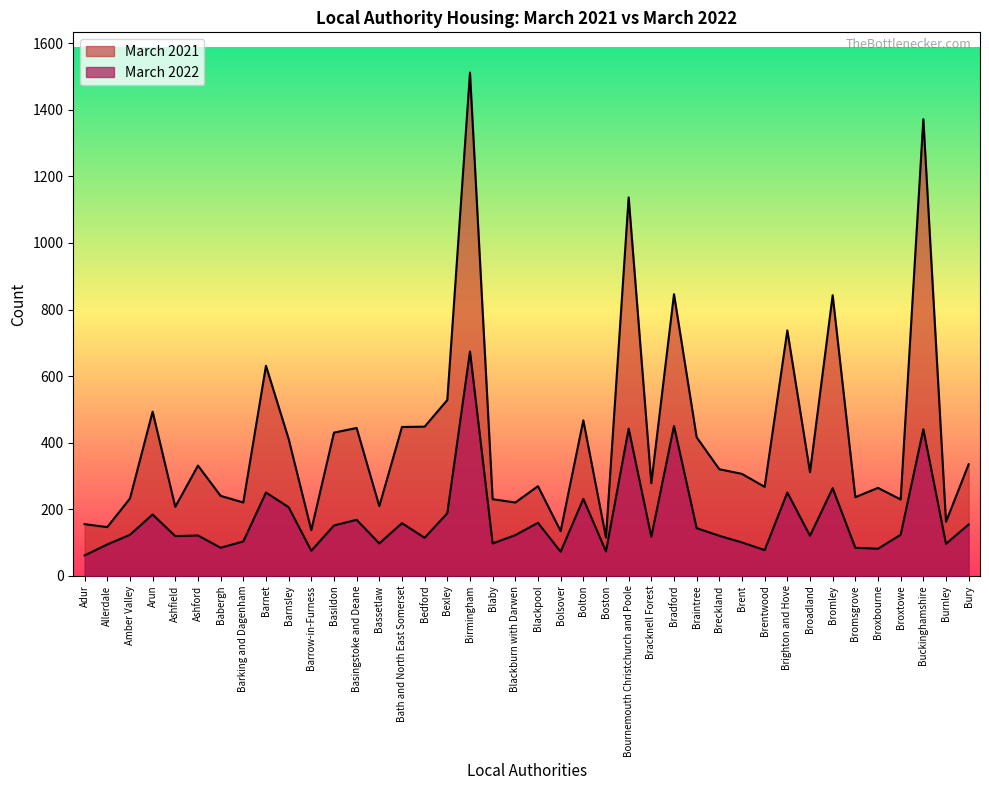

True or false: March 2021 and March 2022 intersect in this chart.

False